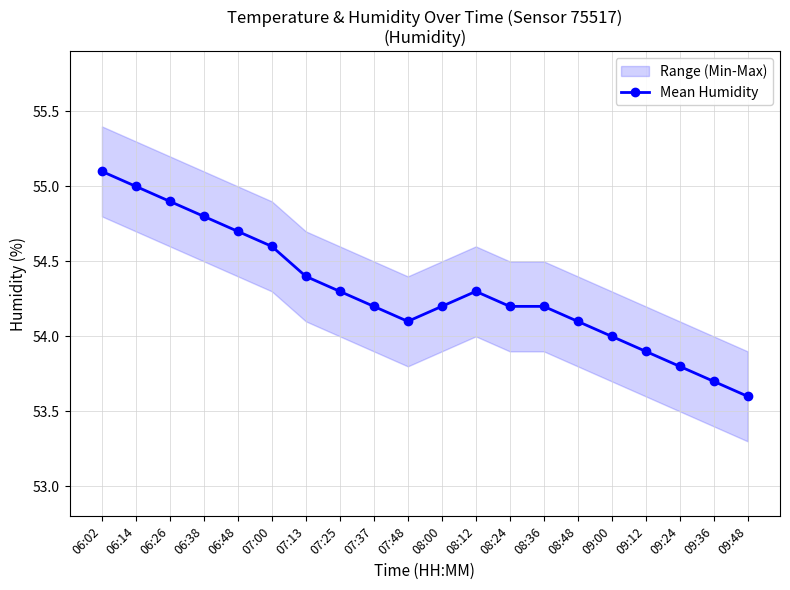

Where is the first local minimum?

07:48